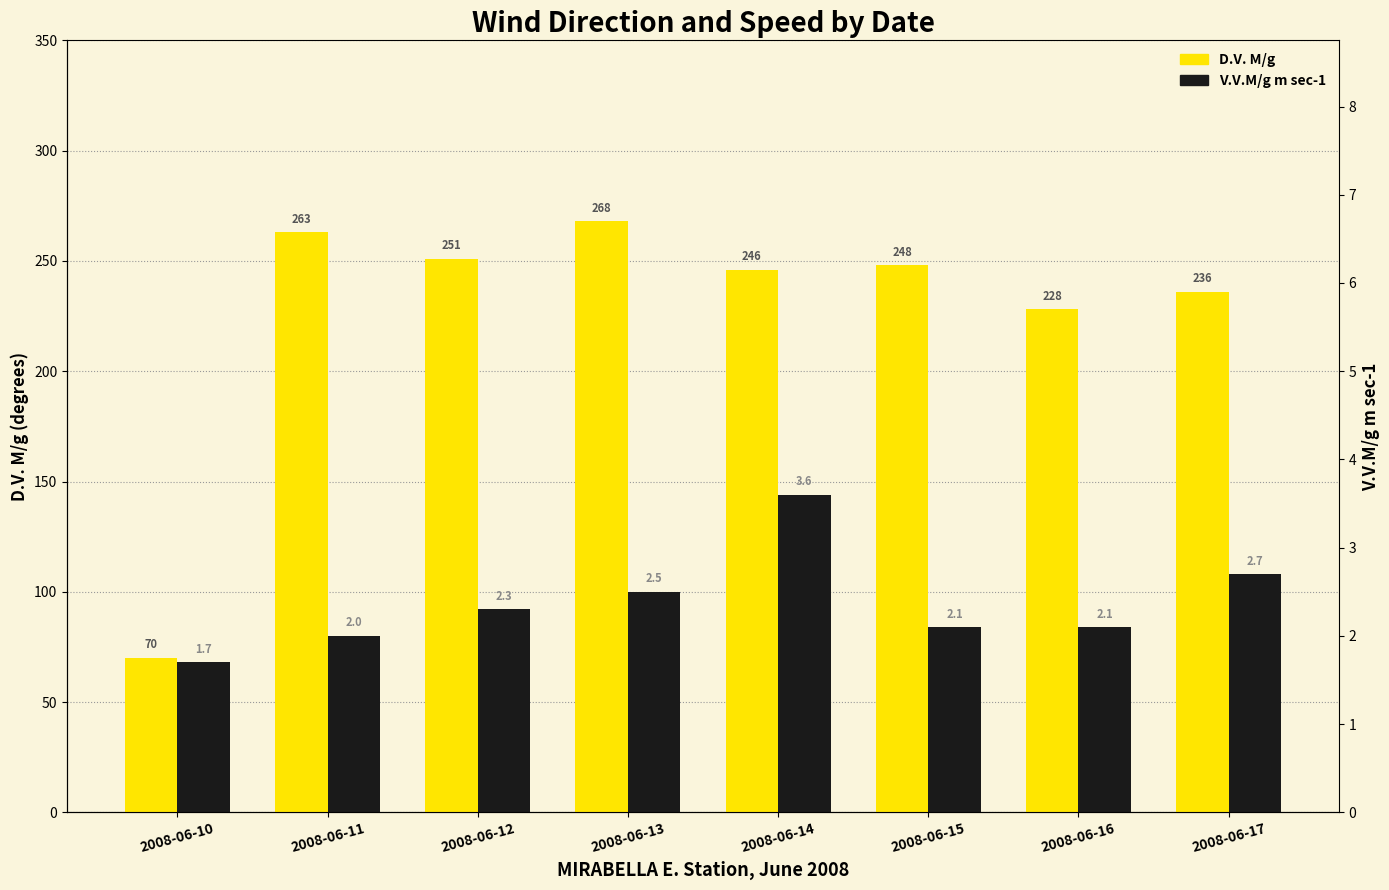

What value does the D.V. M/g series have at 2008-06-15?

248